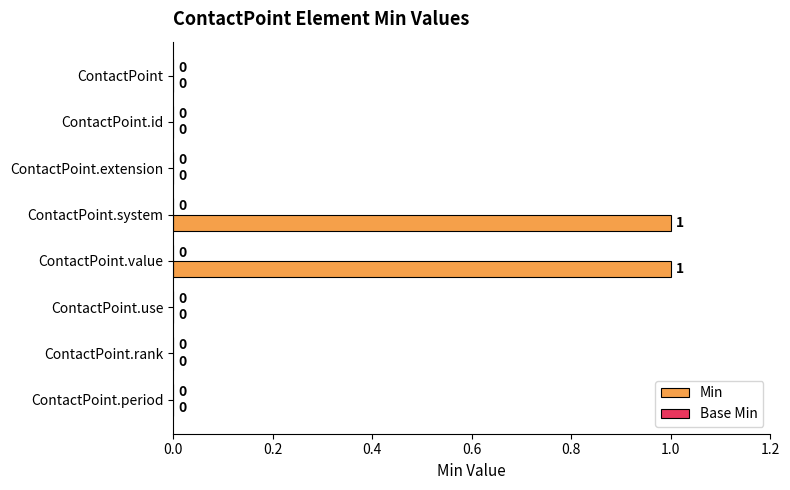

Which has a higher value, ContactPoint.id or ContactPoint.value?

ContactPoint.value